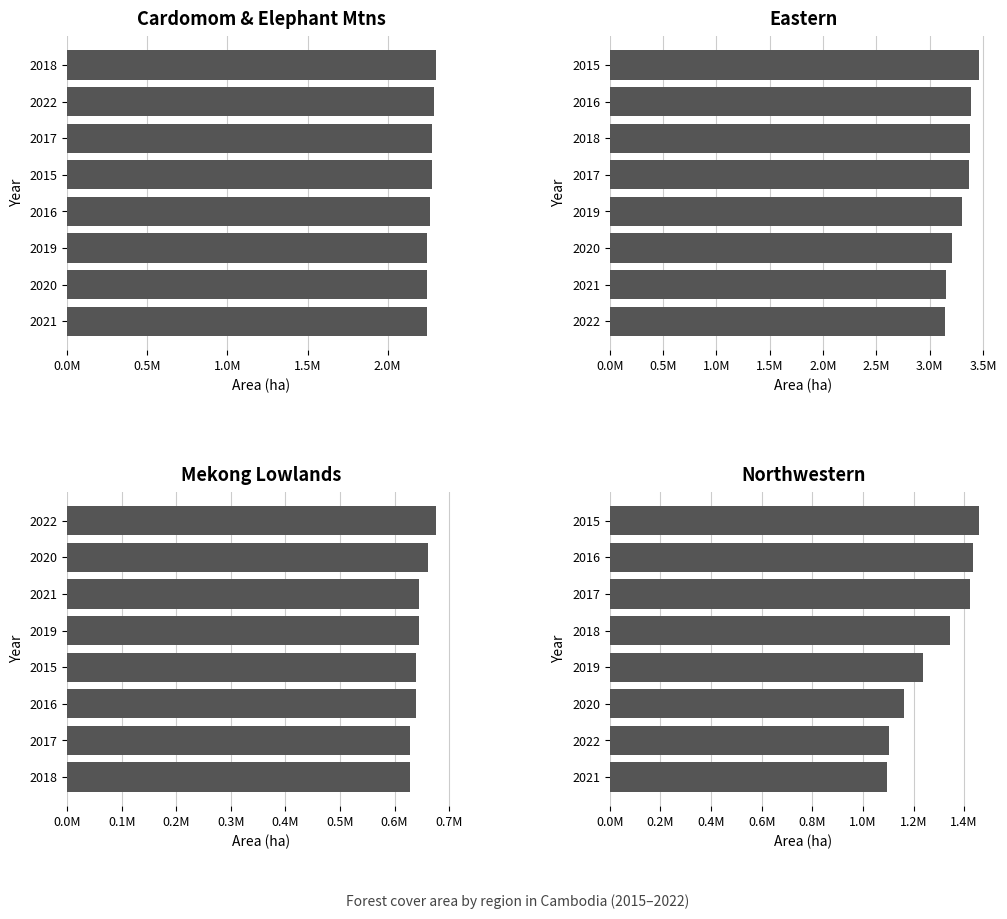

The value of Northwestern(ha) at 2018 is 2399862.3. True or false?

False